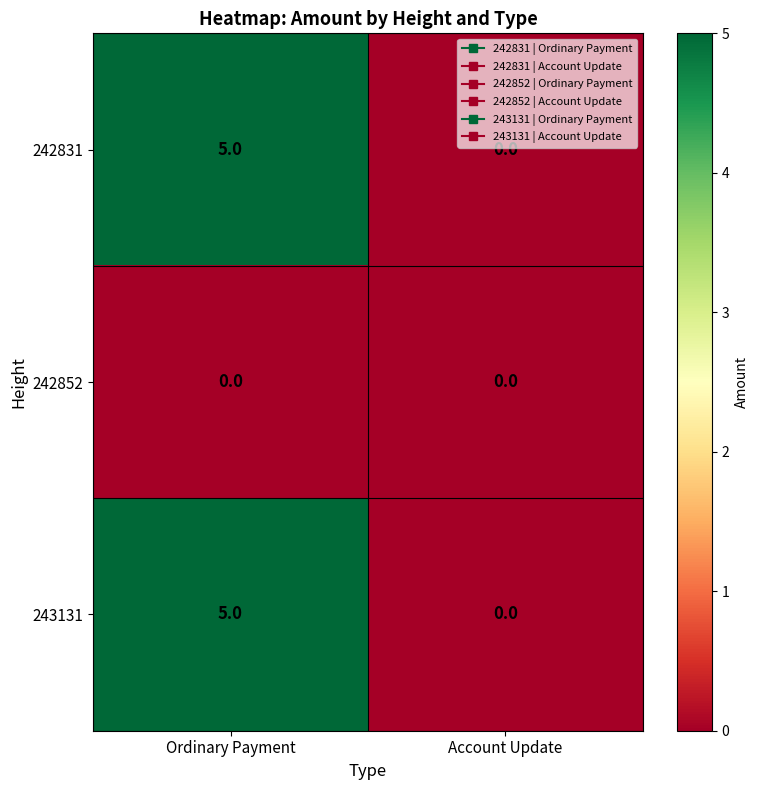

What is the total value across all series at Ordinary Payment?

10